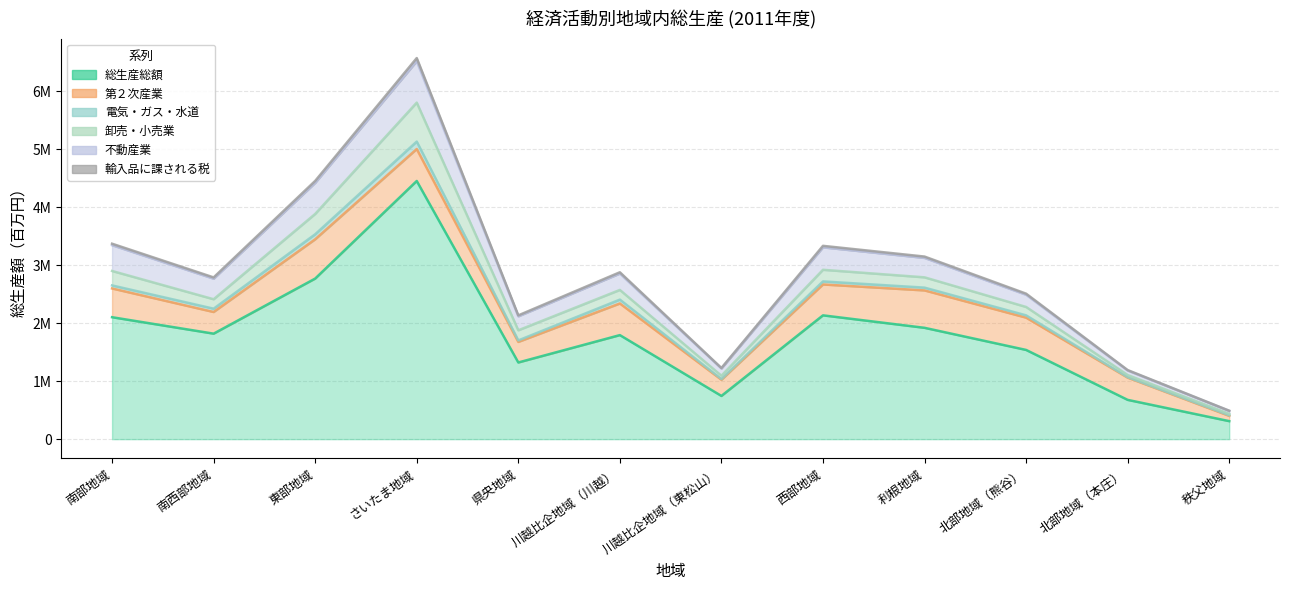

Which series has the widest spread of values?

総生産総額